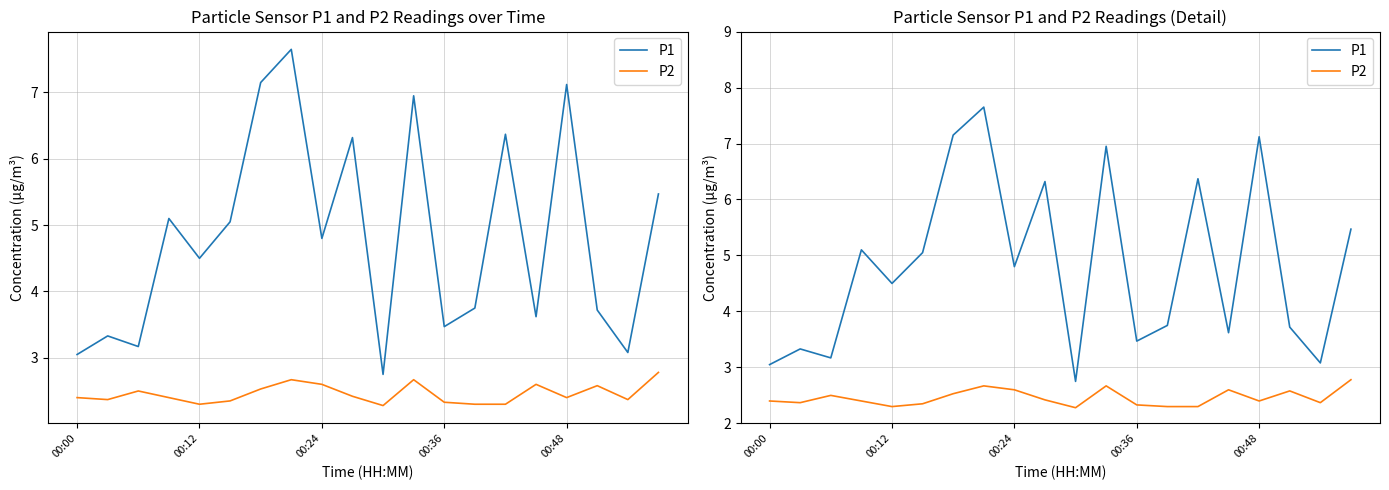

Read the P1 value at 14.

6.4